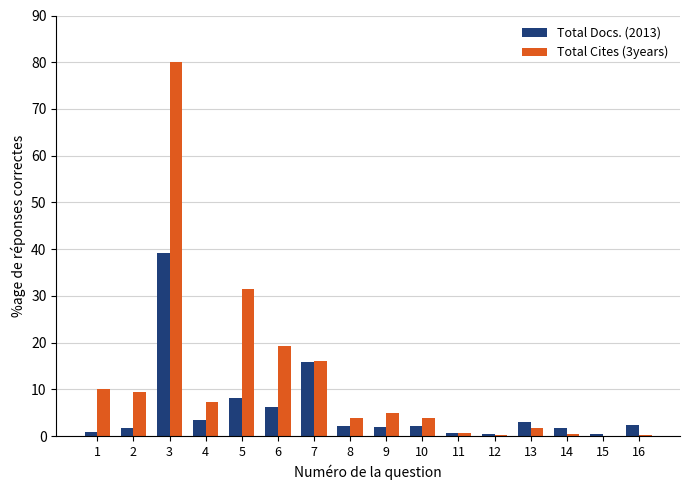

The value of Total Docs. (2013) at 3 is 54.1. True or false?

False